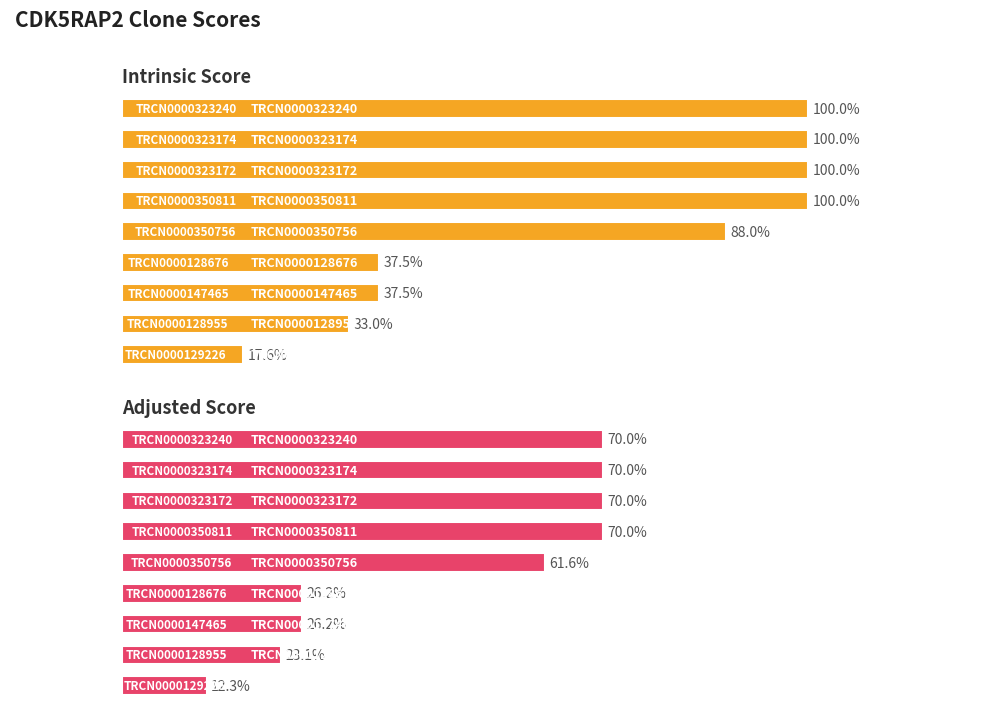

Between TRCN0000129226 and TRCN0000147465, which is larger?

TRCN0000147465